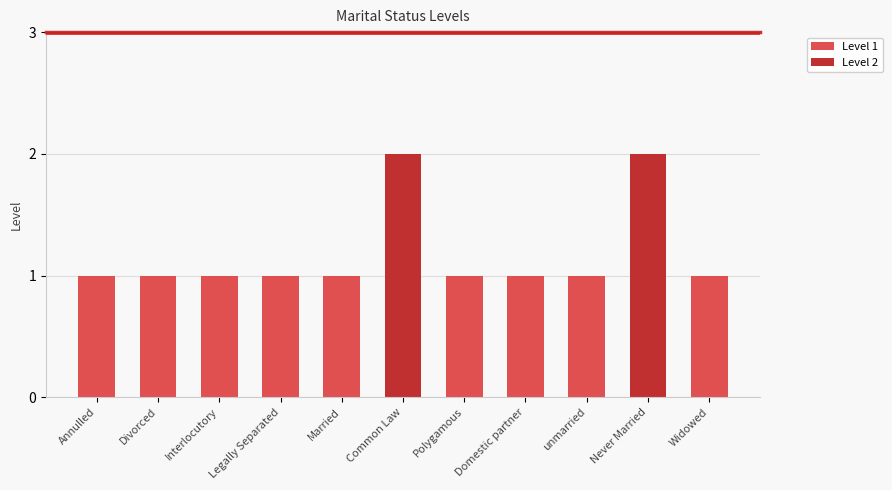

List the labels in order of value, largest first.

Common Law, Never Married, Annulled, Divorced, Interlocutory, Legally Separated, Married, Polygamous, Domestic partner, unmarried, Widowed